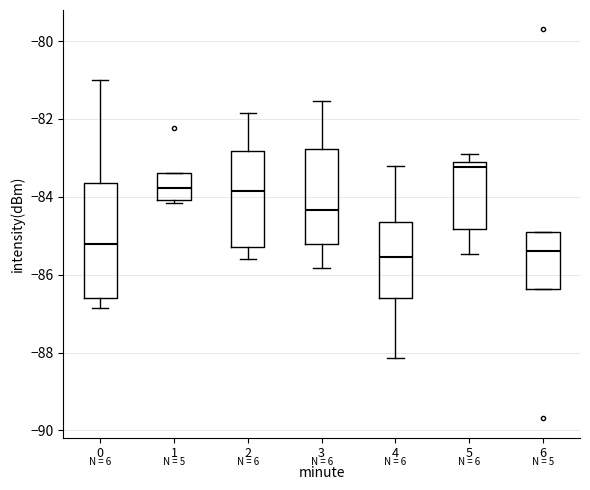

Reading left to right, transcribe this box plot: for each box, give where its median line is, the range the box spans, and where its two whiskers end, as read against the y-axis. The values are not printed on the chart, so give them approximately, as read against the axis.

0: median -85.2, box -86.6 to -83.6, whiskers -86.8 to -81.0
1: median -83.8, box -84.0 to -83.4, whiskers -84.2 to -83.4
2: median -83.8, box -85.2 to -82.8, whiskers -85.6 to -81.8
3: median -84.4, box -85.2 to -82.8, whiskers -85.8 to -81.6
4: median -85.6, box -86.6 to -84.6, whiskers -88.2 to -83.2
5: median -83.2 (just below the box's upper edge), box -84.8 to -83.2, whiskers -85.4 to -83.0
6: median -85.4, box -86.4 to -84.8, whiskers -86.4 to -84.8